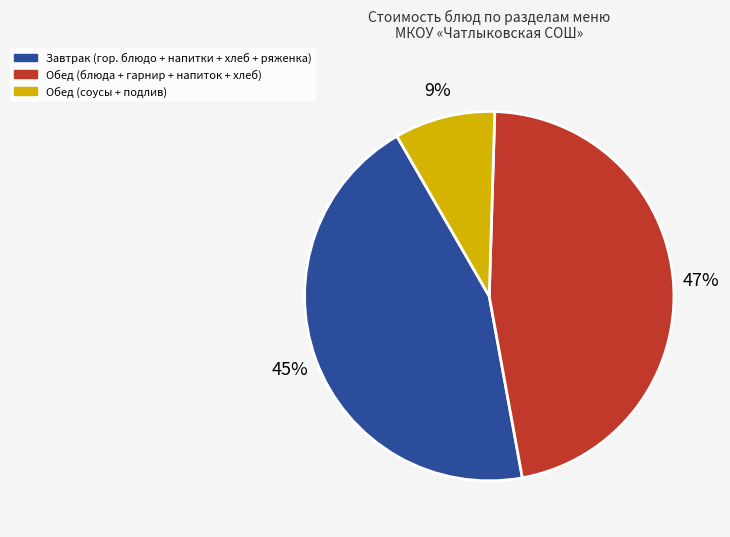

Is there a majority slice in this chart?

No